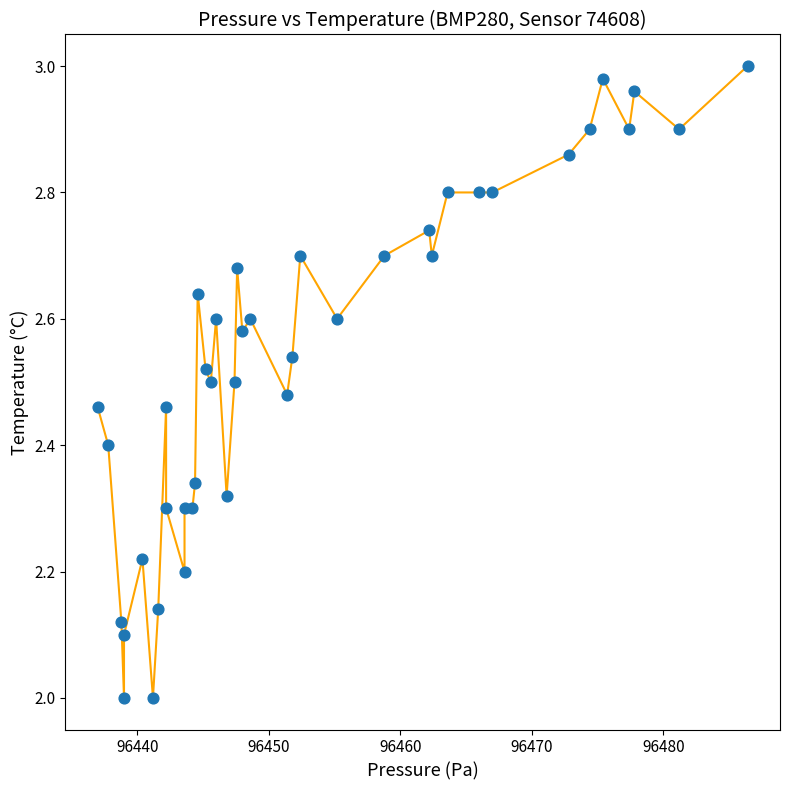

What is the range of X values (max minus min)?

49.4